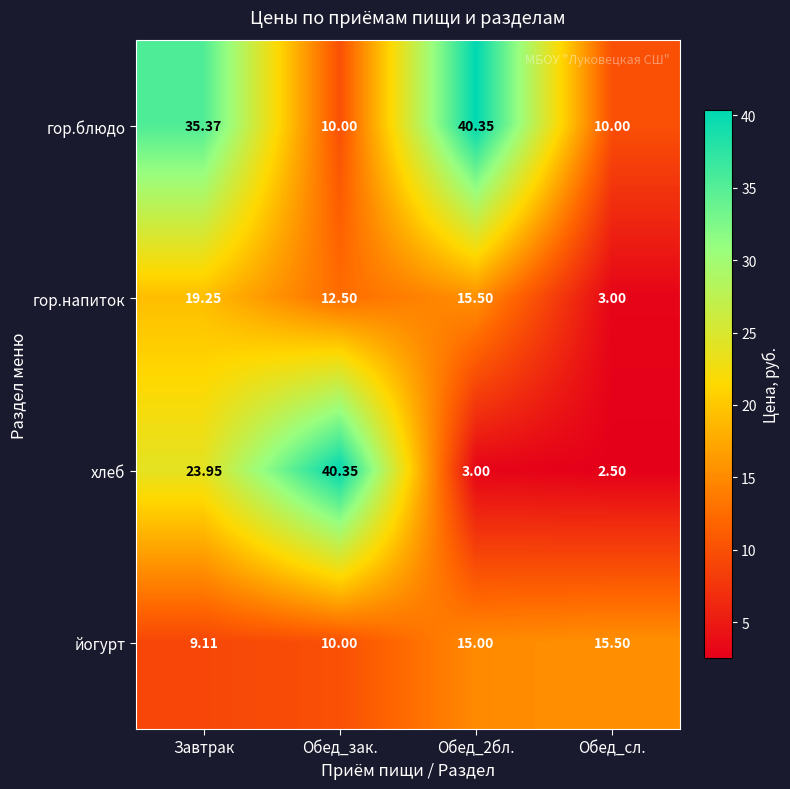

At Завтрак, list the series in order from smallest to largest.

йогурт, гор.напиток, хлеб, гор.блюдо